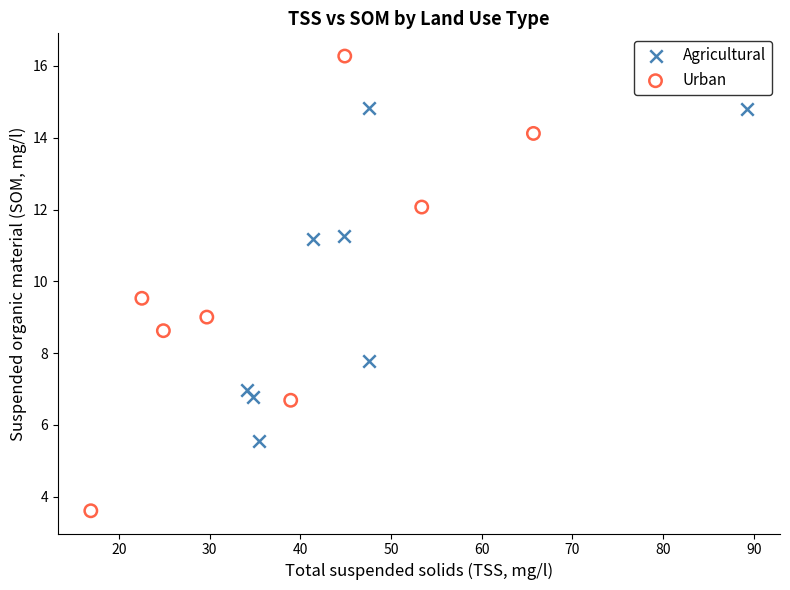

Which series has the largest Y range (max minus min)?

Urban